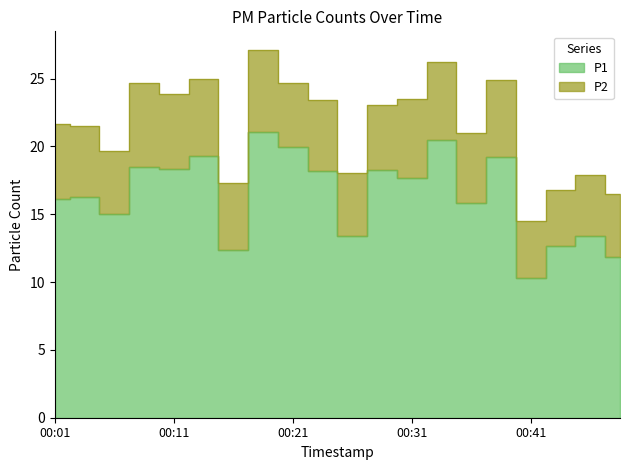

Approximately how many times larger is the value at 00:48 compared to 00:18?

0.6